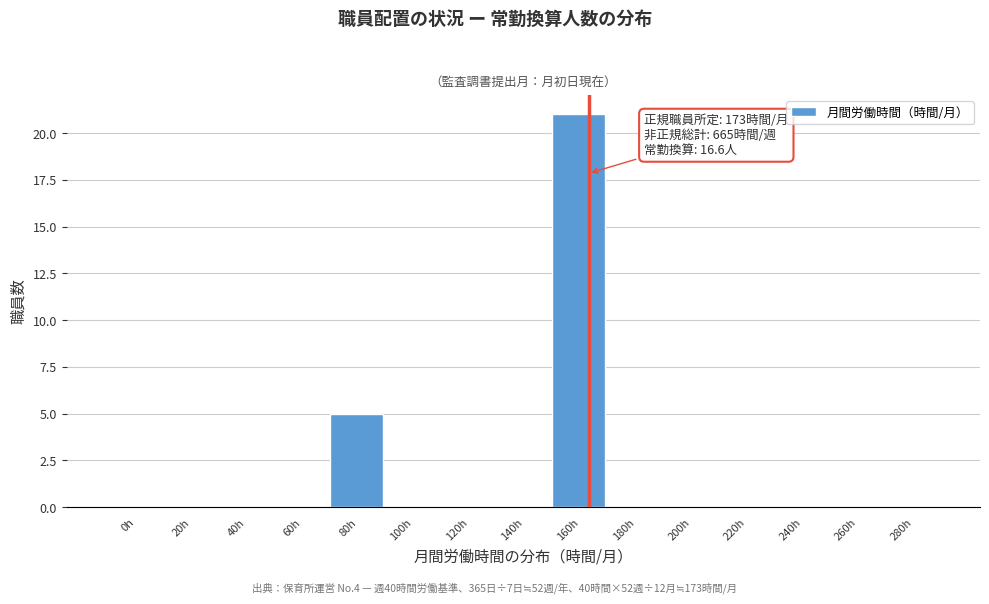

Reading left to right, transcribe all the data shown in this chart.

0h=0	20h=0	40h=0	60h=0	80h=5	100h=0	120h=0	140h=0	160h=21	180h=0	200h=0	220h=0	240h=0	260h=0	280h=0